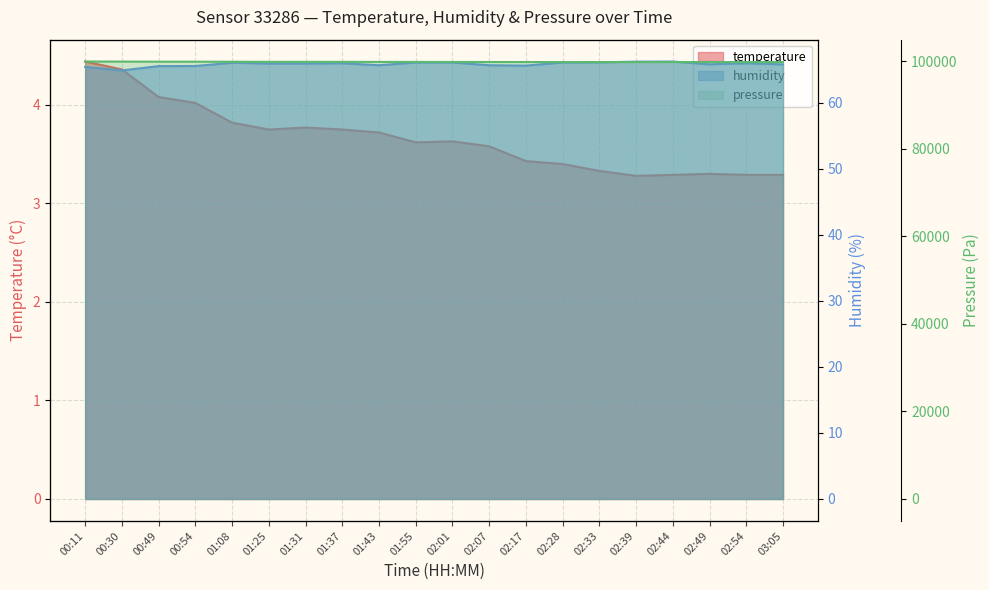

Reading left to right, what are all the values shown in this chart?

temperature: 4.4	4.4	4.1	4.0	3.8	3.8	3.8	3.8	3.7	3.6	3.6	3.6	3.4	3.4	3.3	3.3	3.3	3.3	3.3	3.3
humidity: 65.5	64.9	65.6	65.6	66.1	66.0	66.0	66.0	65.7	66.1	66.1	65.7	65.7	66.1	66.2	66.2	66.3	65.8	66.0	65.8
pressure_norm: 99971.3	99964.0	99943.0	99938.0	99924.4	99905.9	99905.3	99896.8	99884.0	99881.6	99874.1	99866.2	99861.1	99850.6	99851.8	99857.2	99855.8	99850.8	99852.1	99850.0